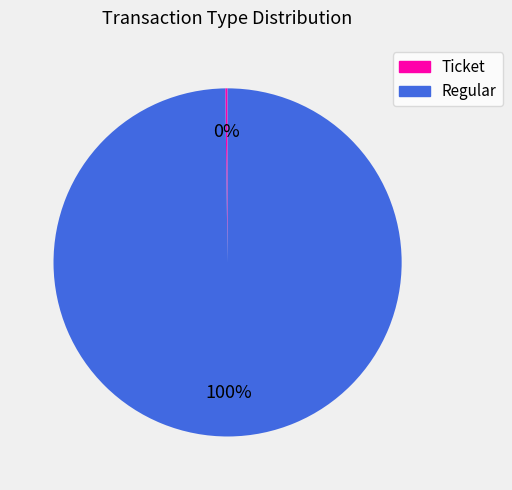

To the nearest percent, what is the average slice percentage?

50%